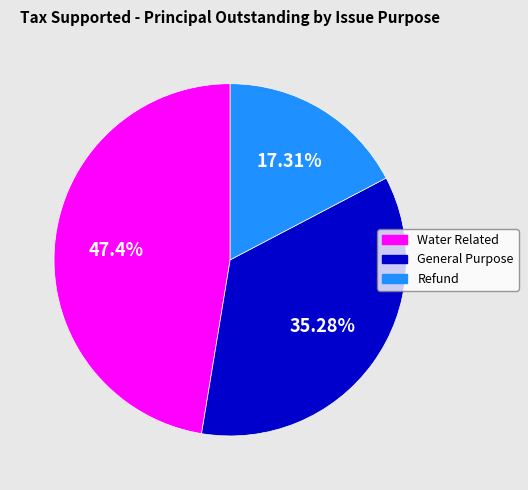

Which has a higher value, Refund or Water Related?

Water Related